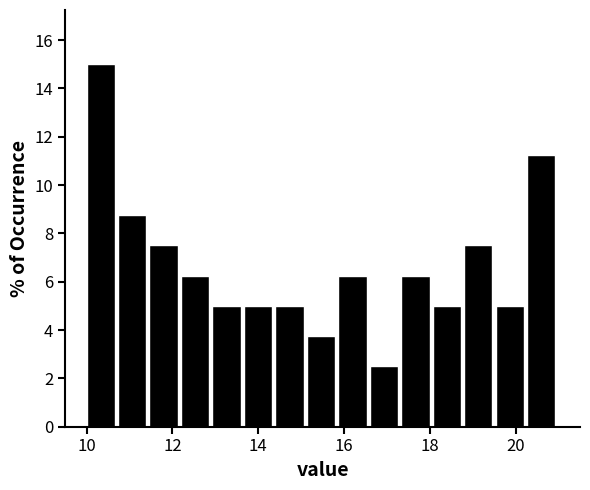

Around what value on the x-axis is the tallest bar? Give the approximate position of its centre, as read against the axis.

10.4